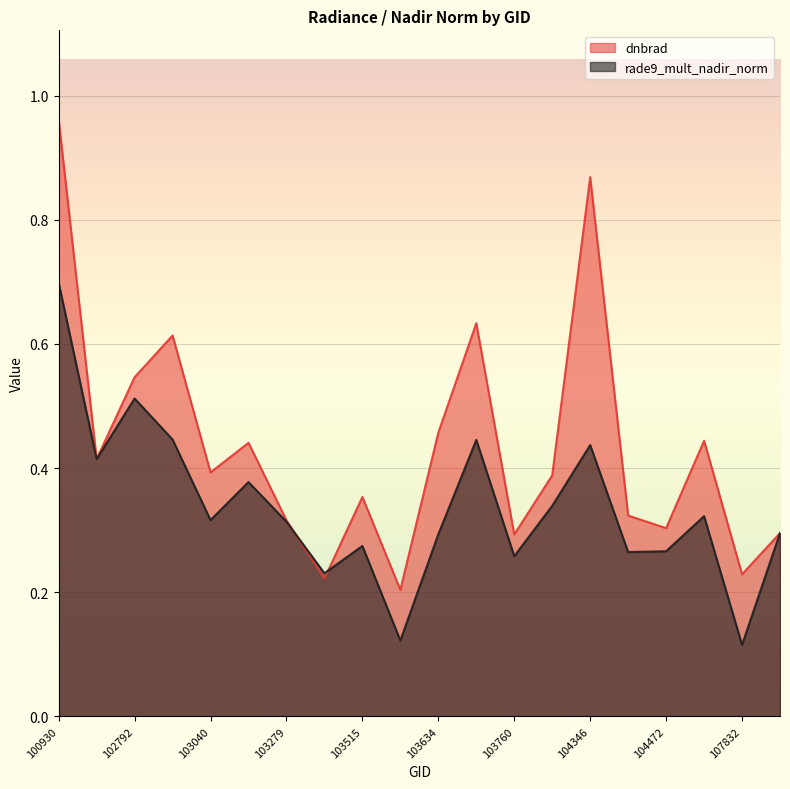

At which label does rade9_mult_nadir_norm reach its peak?

100930